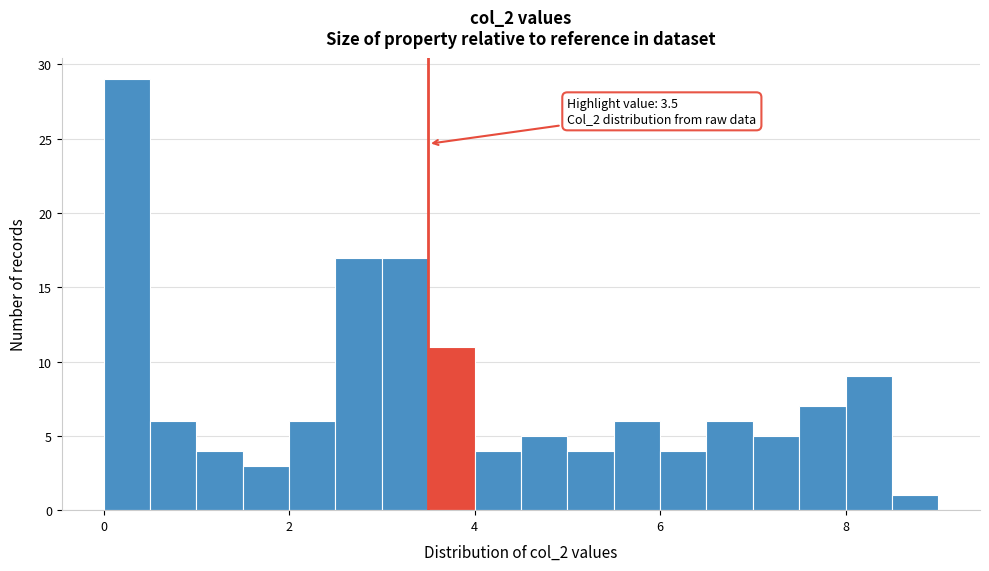

Read against the x-axis, roughly where is the centre of the tallest bar?

0.2